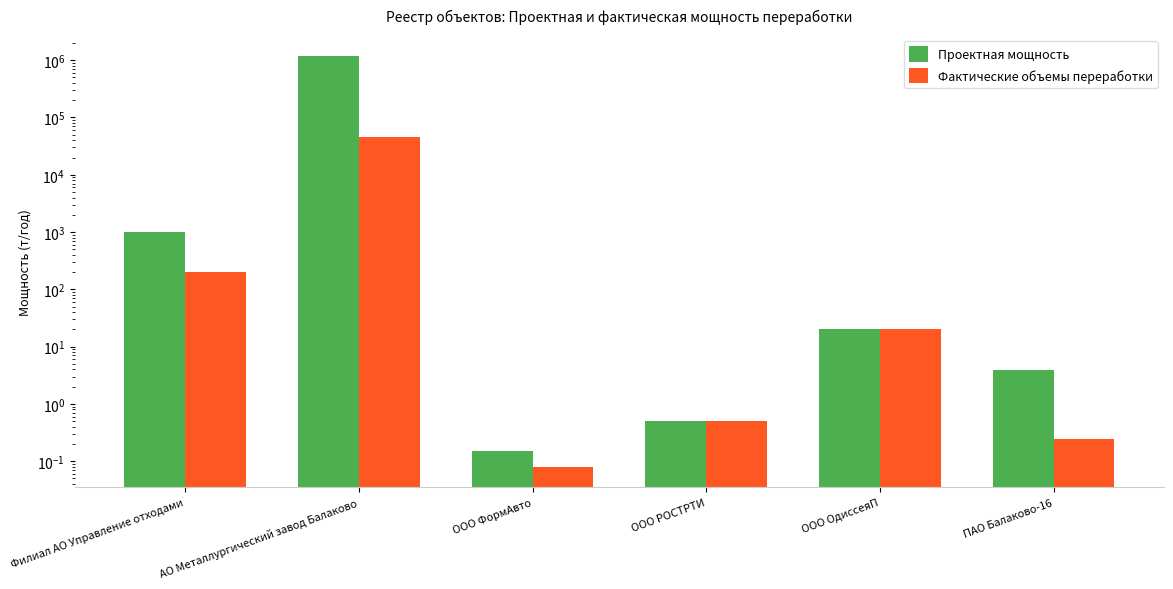

Between АО Металлургический завод Балаково and Филиал АО Управление отходами, which is larger?

АО Металлургический завод Балаково